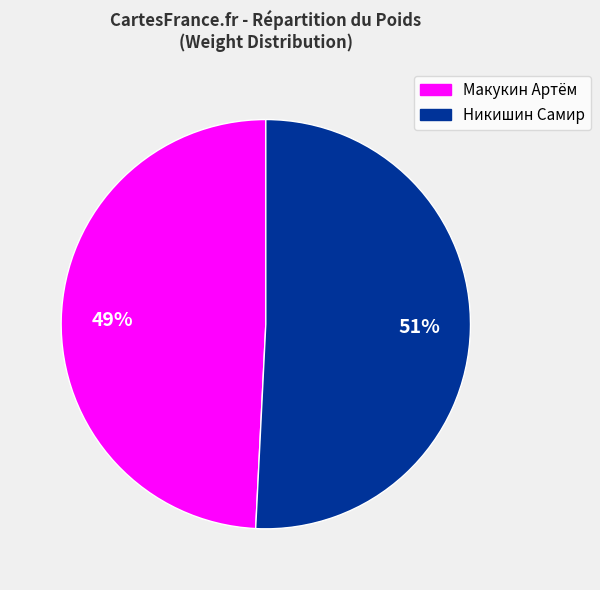

Does any single category account for the majority?

Yes